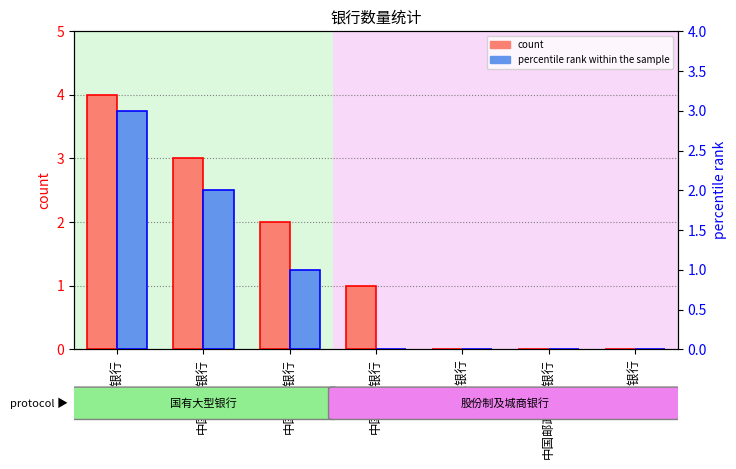

Reading left to right, extract all data points from this chart.

count: 4	3	2	1	0	0	0
percentile rank within the sample: 3	2	1	0	0	0	0